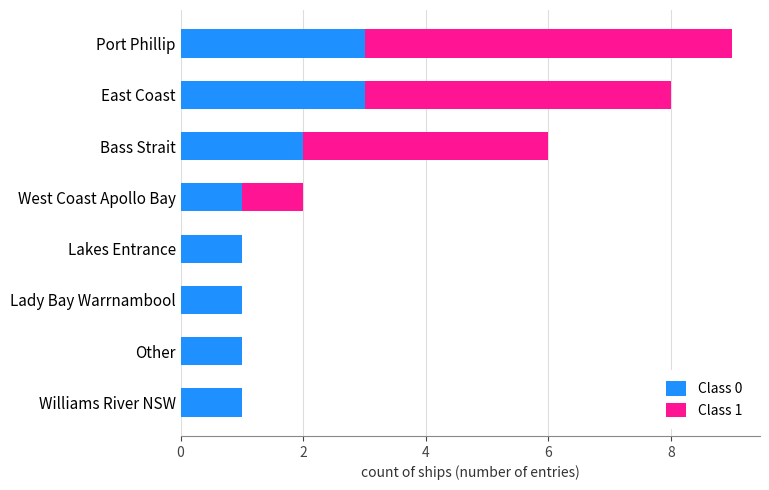

The Class 0 series shows 0 at West Coast Apollo Bay. True or false?

False